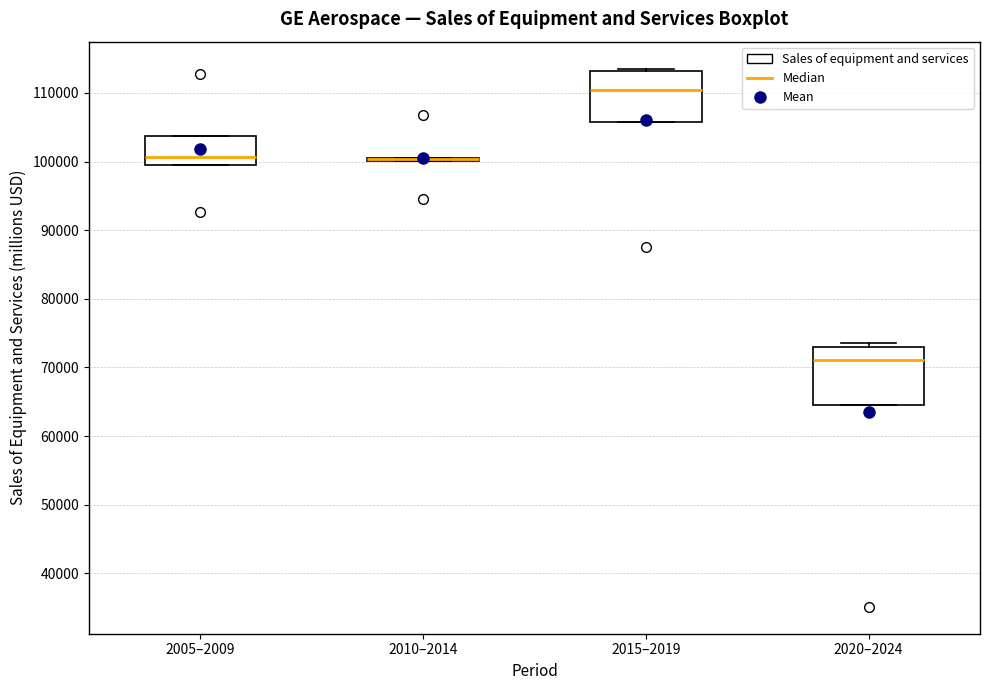

Where is the lower edge of the box for 2020–2024 on the y-axis? The values are not printed on the chart, so give them approximately, as read against the axis.

65000